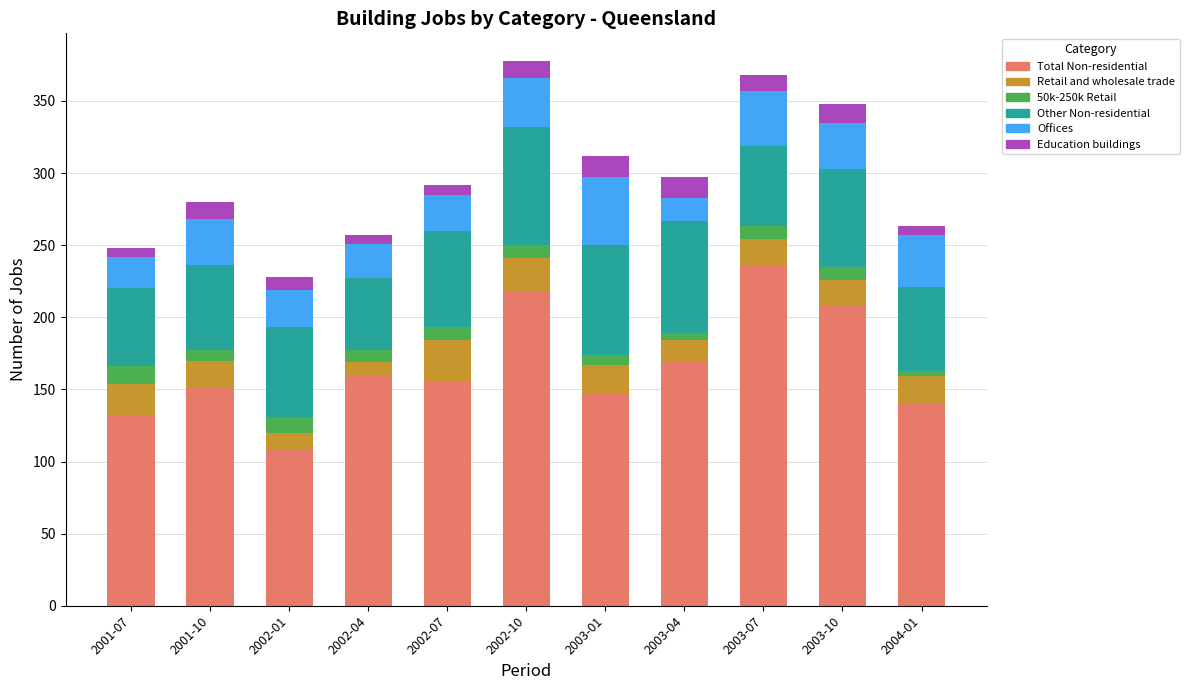

What is the total value across all series at 2003-07?

368